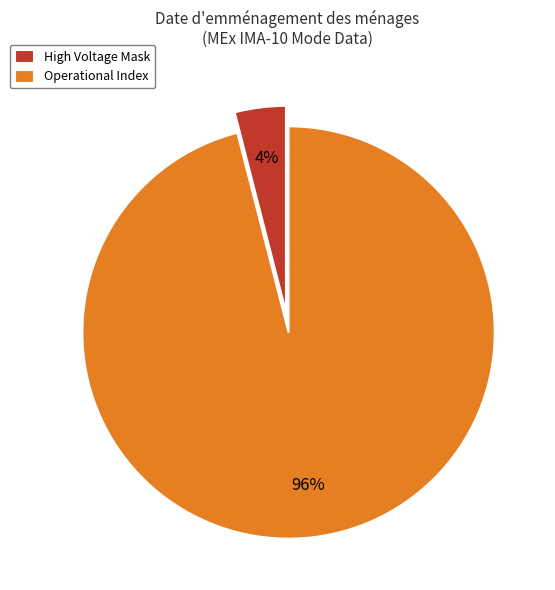

Rank the categories by value from highest to lowest.

Operational Index, High Voltage Mask